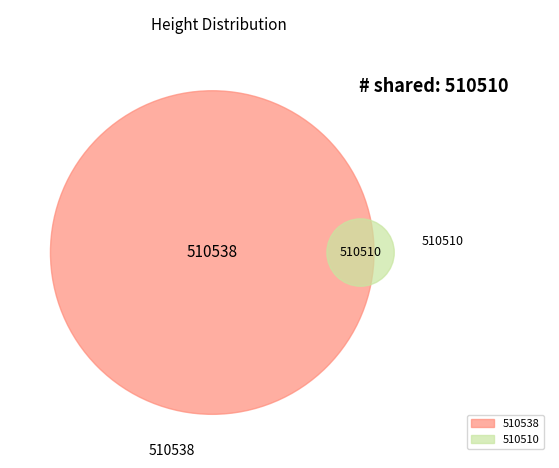

Which has a higher value, 510510 or 510538?

510538